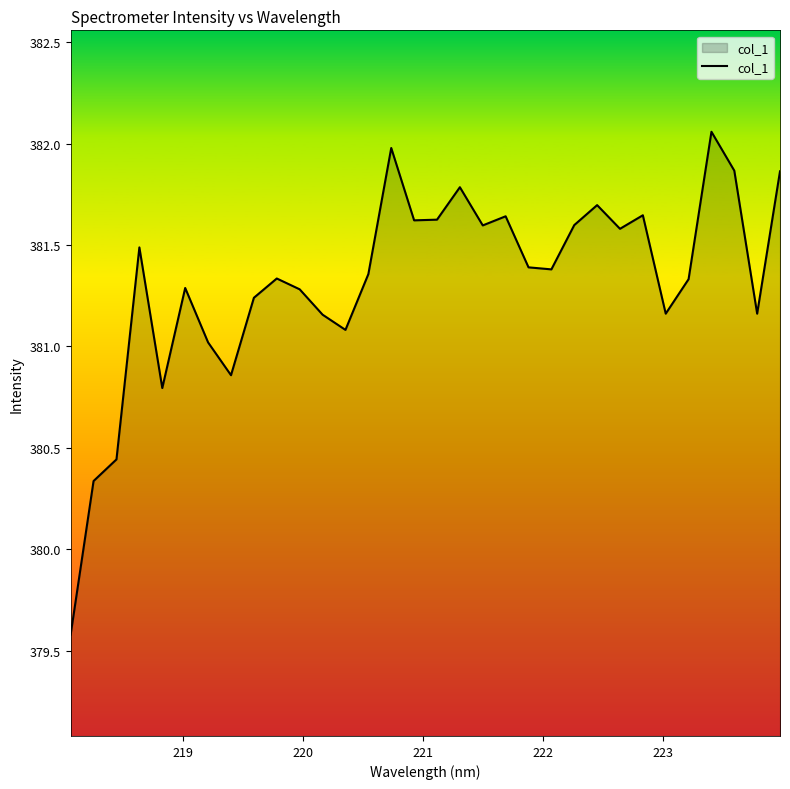

What is the difference between the maximum and minimum values?

2.5